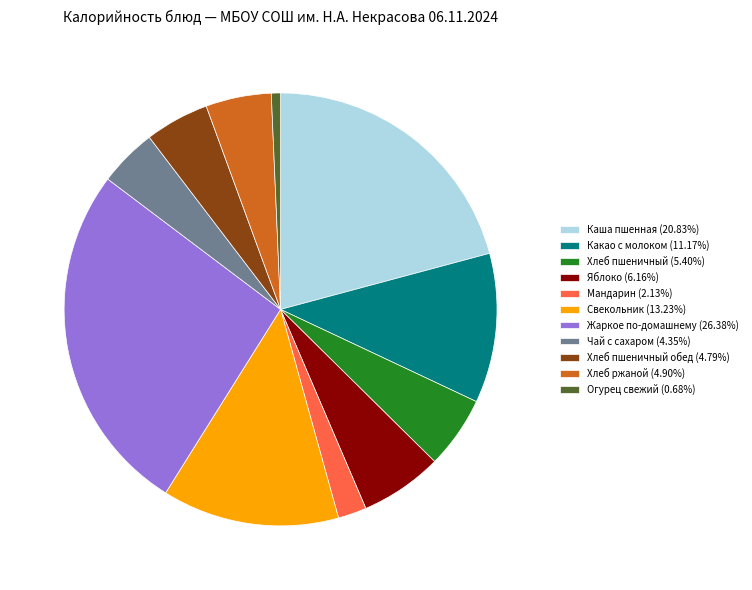

Is Жаркое по-домашнему (26.38%) the majority of the pie?

No